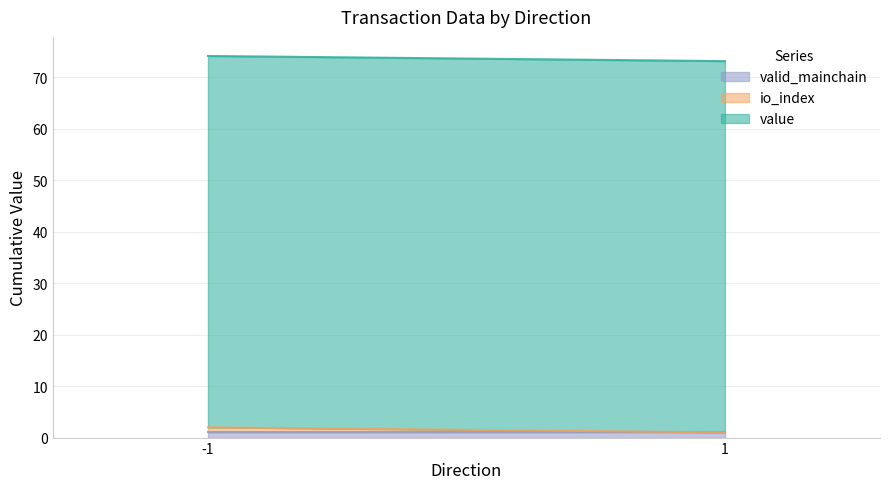

Reading left to right, list all the values displayed in this chart.

value: -1=72.1	1=72.1
io_index: -1=1.0	1=0.0
valid_mainchain: -1=1.0	1=1.0